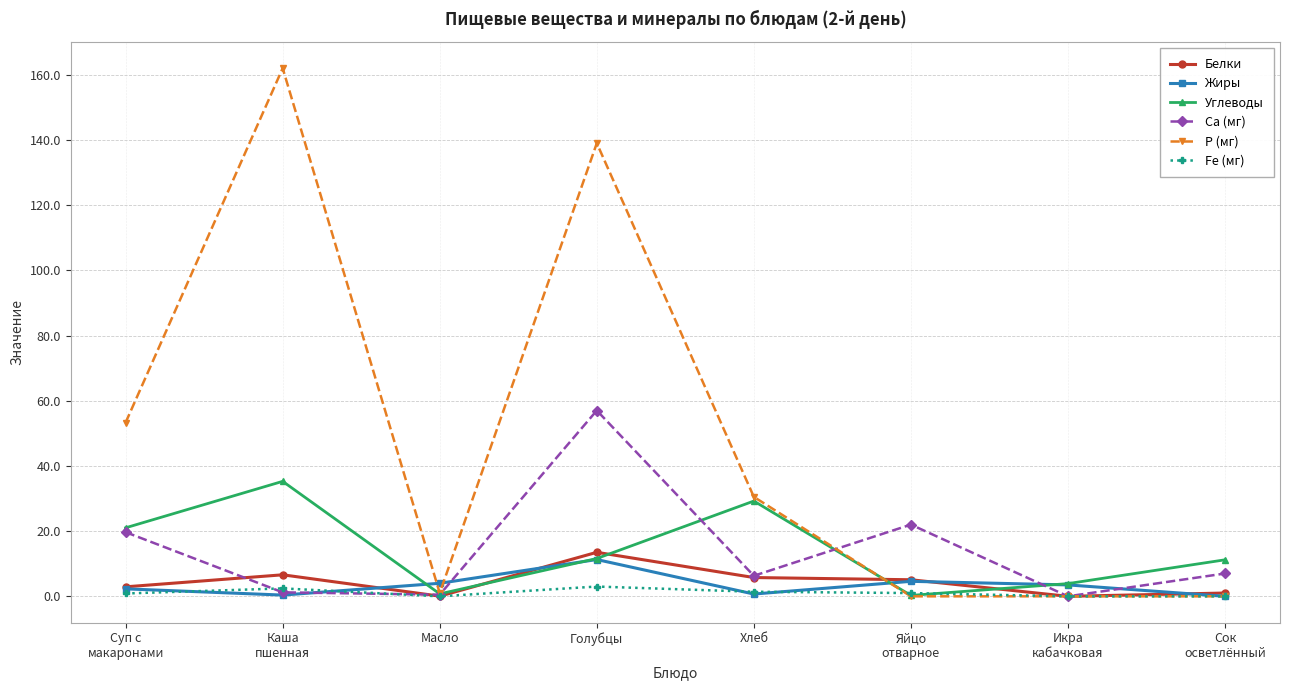

How many distinct data groups are displayed?

6